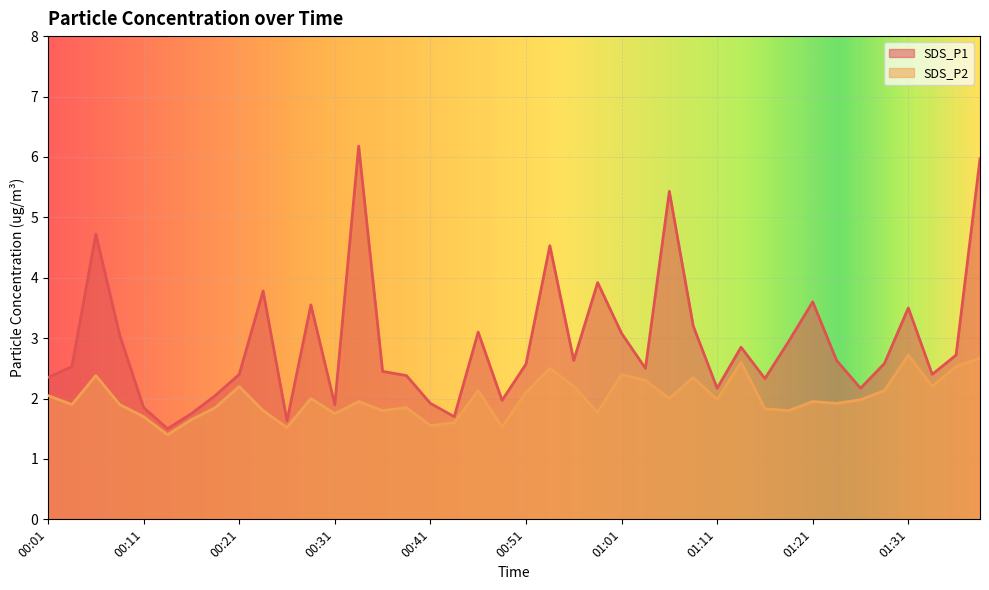

Rank the categories by SDS_P1 value from highest to lowest.

00:33, 01:39, 01:06, 00:06, 00:53, 00:58, 00:23, 01:21, 00:28, 01:31, 01:08, 00:46, 01:01, 00:09, 01:18, 01:13, 01:36, 00:56, 01:24, 01:29, 00:51, 00:04, 01:03, 00:36, 00:21, 01:34, 00:38, 00:01, 01:16, 01:11, 01:26, 00:19, 00:48, 00:41, 00:31, 00:11, 00:16, 00:43, 00:26, 00:14